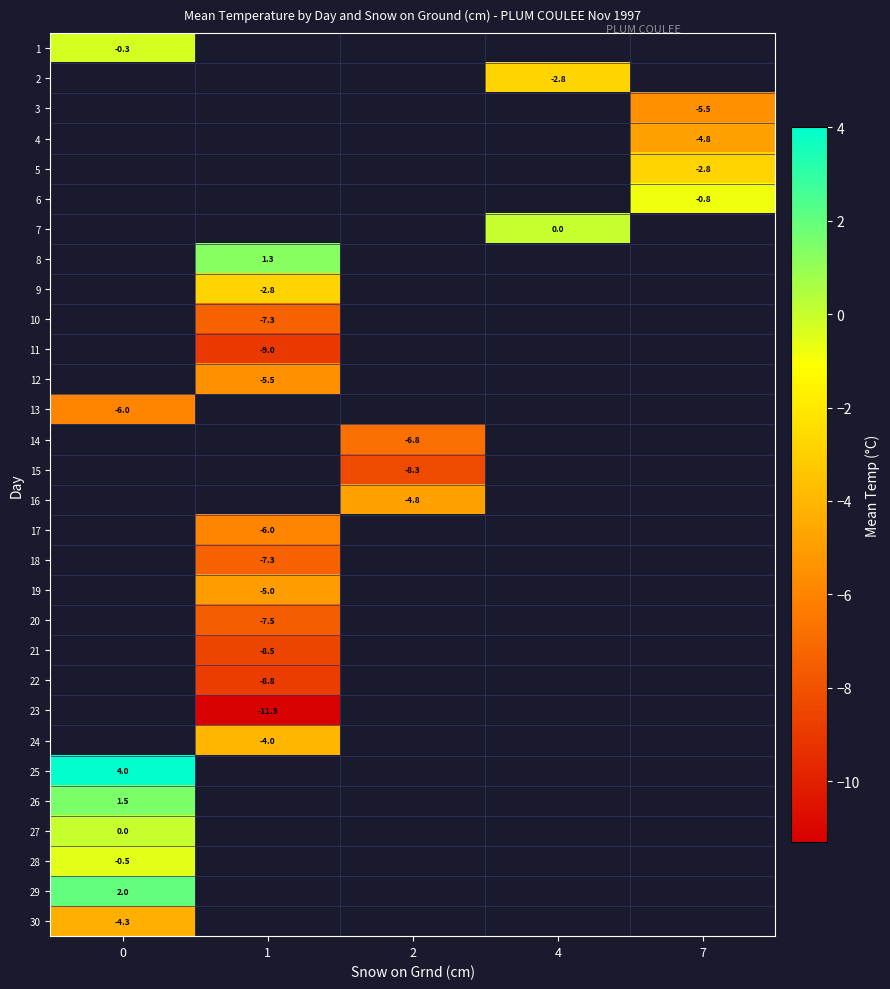

What is the spread (max minus min) of values at 0?

10.0